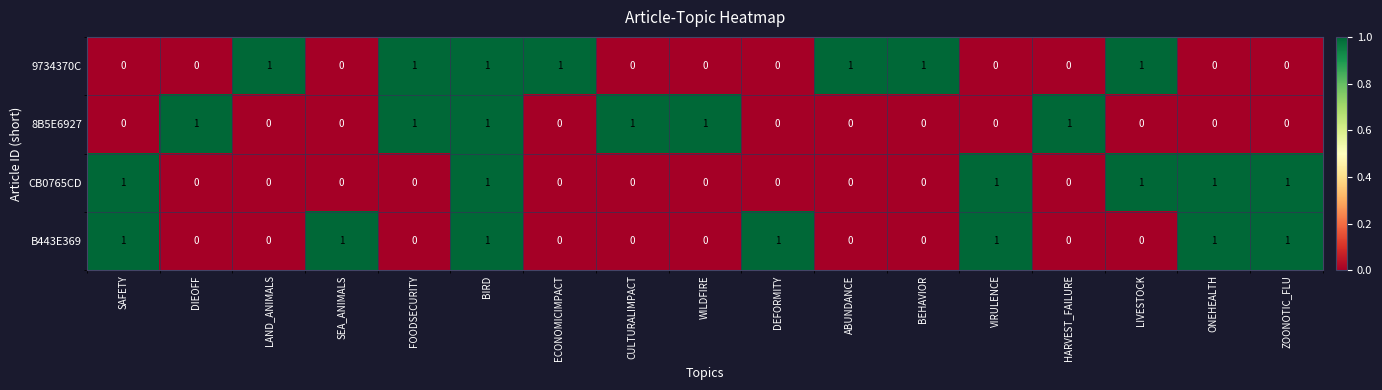

The 9734370C series shows 1 at DIEOFF. True or false?

False